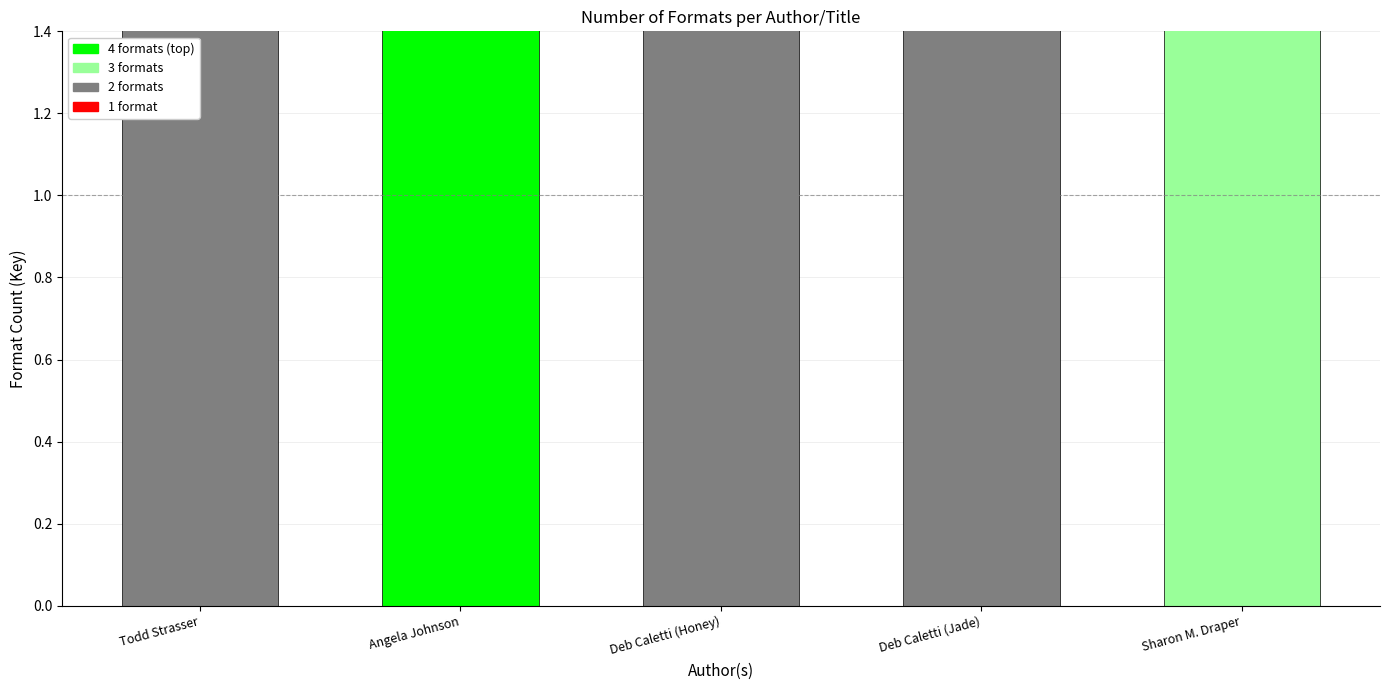

Where is the data nearest to the value 3?

Sharon M. Draper